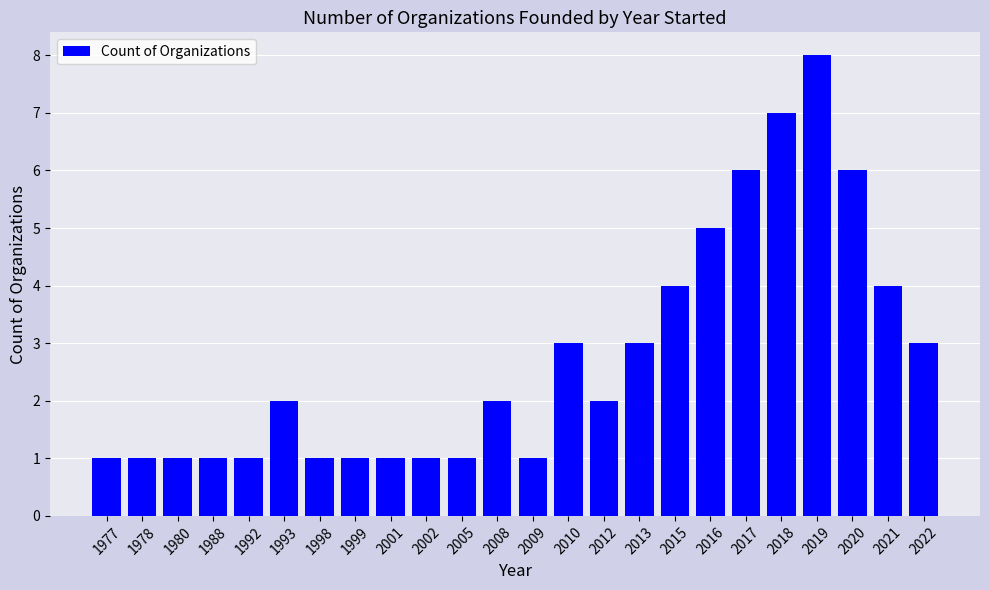

What is the ratio of the value at 2010 to the value at 2008?

1.5